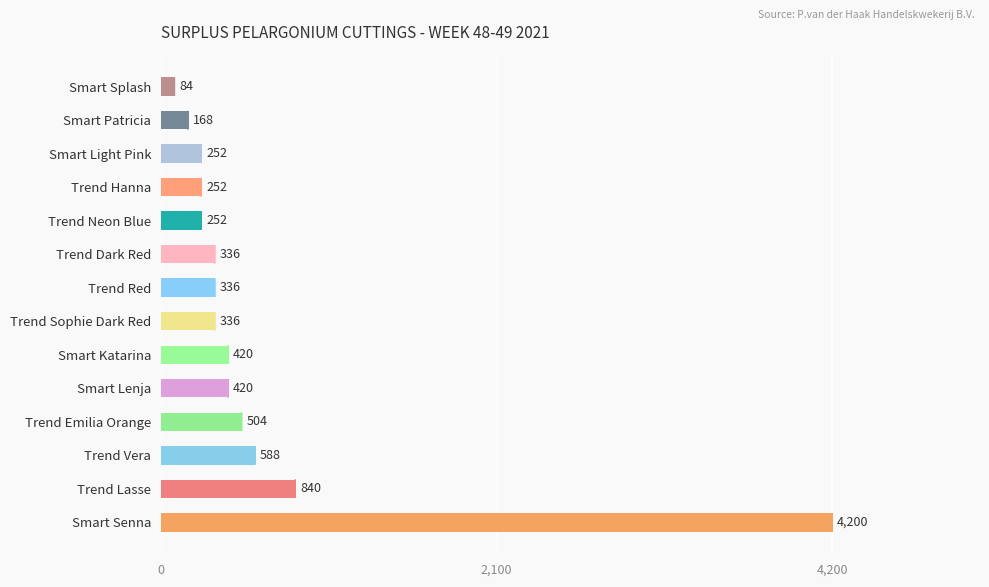

The chart shows a value of 588 at Trend Vera. True or false?

True